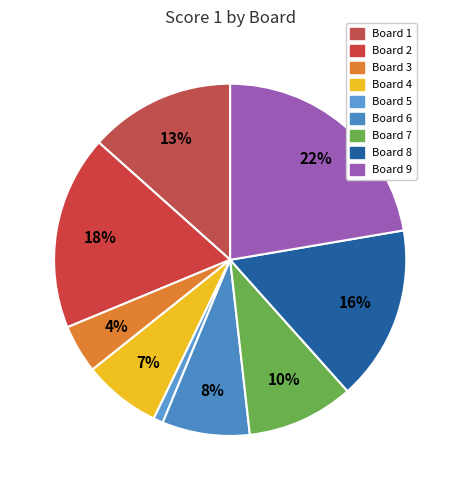

What is the smallest slice in the pie chart?

Board 5